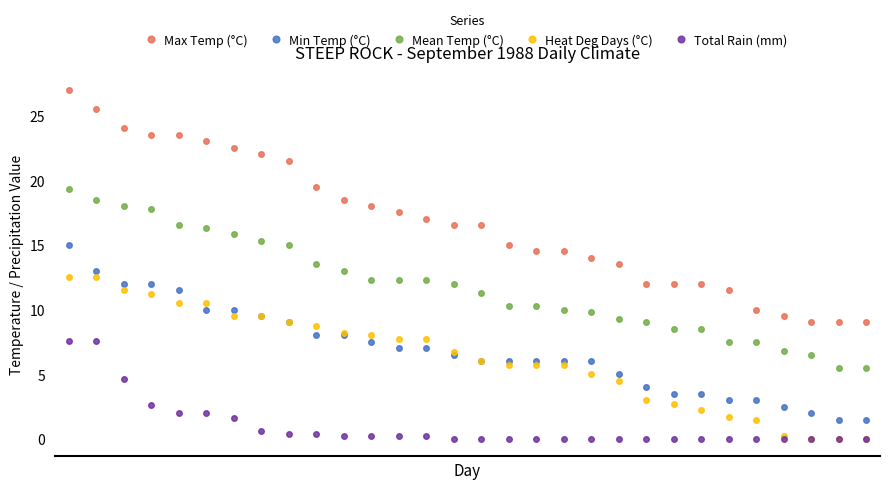

True or false: Max Temp (°C) and Mean Temp (°C) intersect in this chart.

False